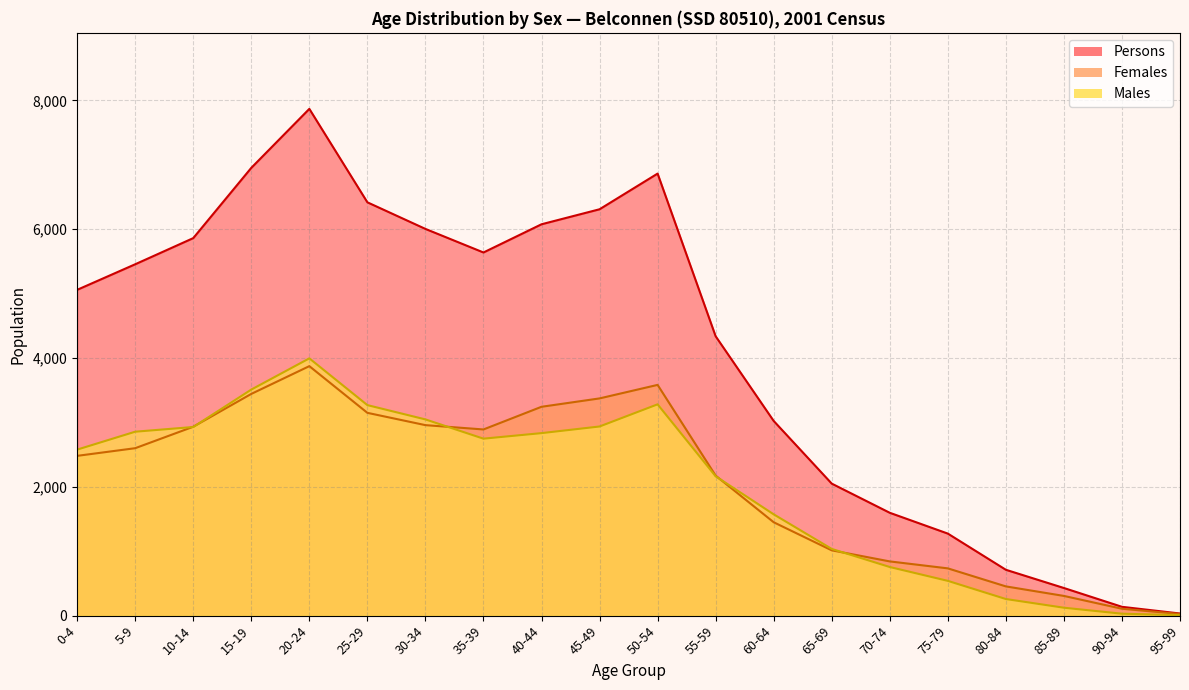

What is the label of the 1st point from the left?

0-4